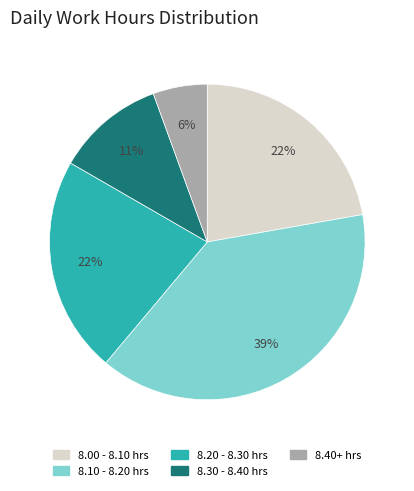

Is the sum of 8.20 - 8.30 hrs and 8.00 - 8.10 hrs greater than half?

No